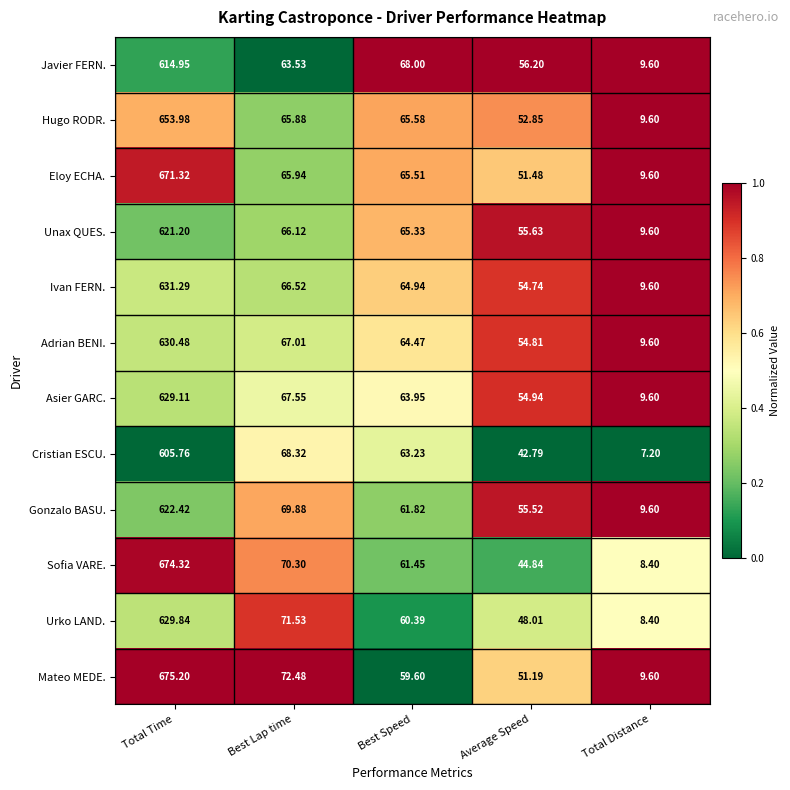

At which label is Hugo RODR. closest to 331?

Best Lap time